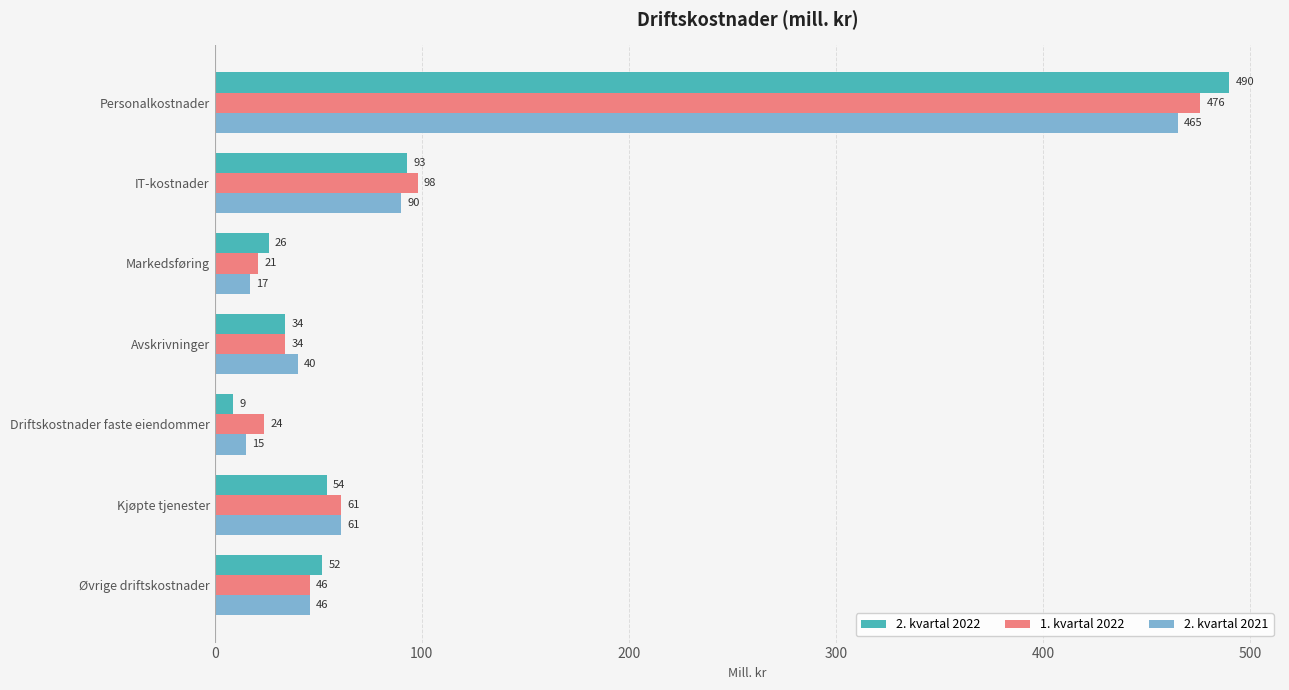

Which series has the largest total across all categories?

1. kvartal 2022